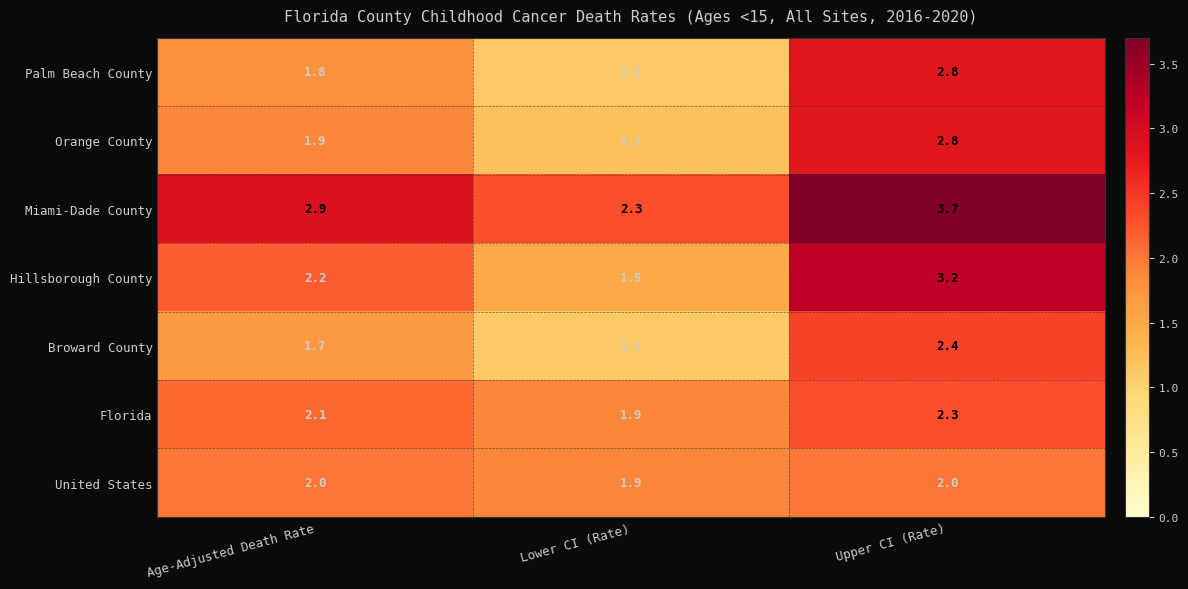

At which category is the sum across all series the highest?

Upper CI (Rate)